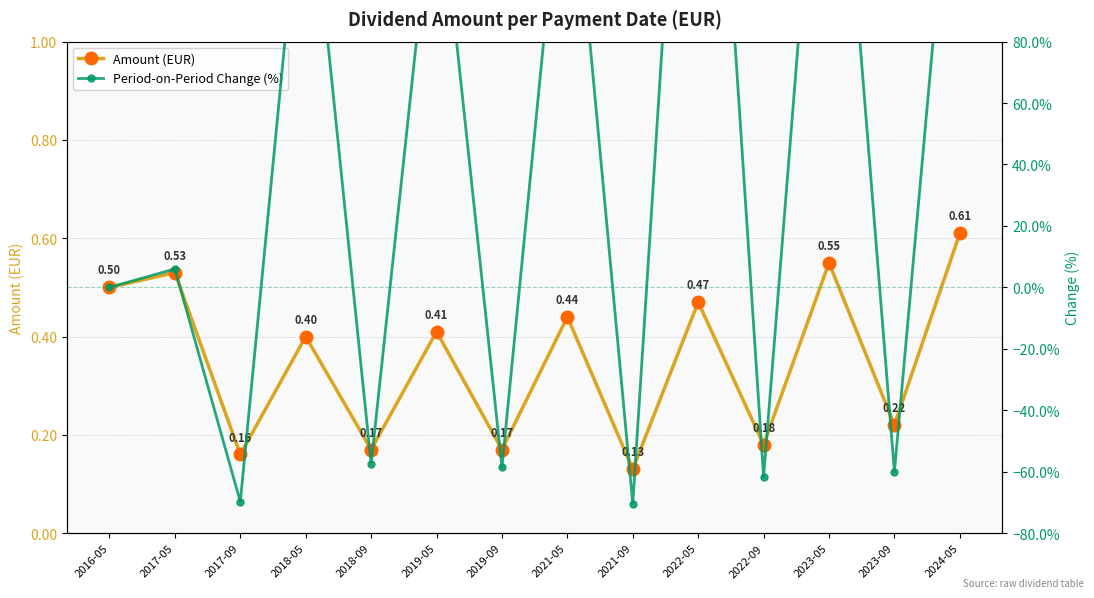

After their last crossing, which series has the higher values: Period-on-Period Change (%) or Amount (EUR)?

Period-on-Period Change (%)